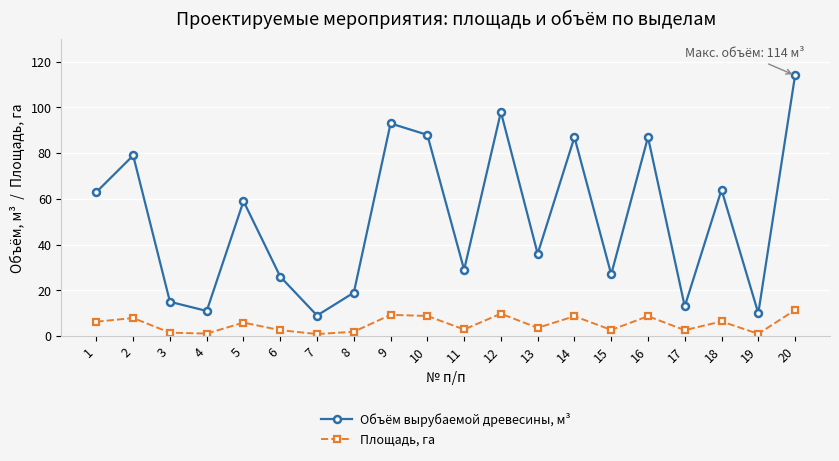

What is the difference between the maximum and minimum values in the Площадь, га series?

10.5